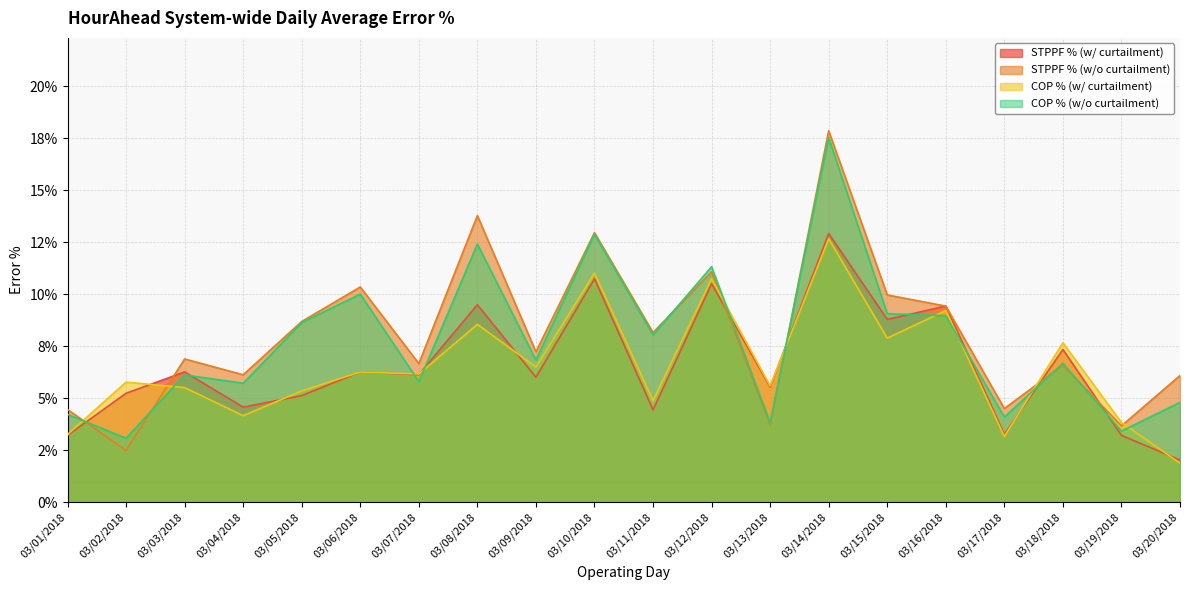

Reading left to right, extract all data points from this chart.

STPPF % (w/ curtailment): 03/01/2018=3.2	03/02/2018=5.2	03/03/2018=6.3	03/04/2018=4.6	03/05/2018=5.1	03/06/2018=6.3	03/07/2018=6.1	03/08/2018=9.5	03/09/2018=6.0	03/10/2018=10.7	03/11/2018=4.4	03/12/2018=10.5	03/13/2018=5.5	03/14/2018=12.9	03/15/2018=8.8	03/16/2018=9.4	03/17/2018=3.3	03/18/2018=7.3	03/19/2018=3.2	03/20/2018=2.0
STPPF % (w/o curtailment): 03/01/2018=4.5	03/02/2018=2.5	03/03/2018=6.9	03/04/2018=6.1	03/05/2018=8.7	03/06/2018=10.4	03/07/2018=6.7	03/08/2018=13.8	03/09/2018=7.2	03/10/2018=13.0	03/11/2018=8.2	03/12/2018=11.1	03/13/2018=3.7	03/14/2018=17.9	03/15/2018=10.0	03/16/2018=9.4	03/17/2018=4.5	03/18/2018=6.6	03/19/2018=3.7	03/20/2018=6.1
COP % (w/ curtailment): 03/01/2018=3.3	03/02/2018=5.8	03/03/2018=5.5	03/04/2018=4.2	03/05/2018=5.4	03/06/2018=6.3	03/07/2018=6.2	03/08/2018=8.6	03/09/2018=6.5	03/10/2018=11.0	03/11/2018=4.9	03/12/2018=10.7	03/13/2018=5.6	03/14/2018=12.7	03/15/2018=7.9	03/16/2018=9.2	03/17/2018=3.2	03/18/2018=7.7	03/19/2018=3.8	03/20/2018=1.9
COP % (w/o curtailment): 03/01/2018=4.2	03/02/2018=3.1	03/03/2018=6.1	03/04/2018=5.7	03/05/2018=8.6	03/06/2018=10.0	03/07/2018=5.8	03/08/2018=12.4	03/09/2018=6.8	03/10/2018=12.9	03/11/2018=8.0	03/12/2018=11.3	03/13/2018=3.8	03/14/2018=17.5	03/15/2018=9.1	03/16/2018=9.0	03/17/2018=4.1	03/18/2018=6.7	03/19/2018=3.4	03/20/2018=4.8